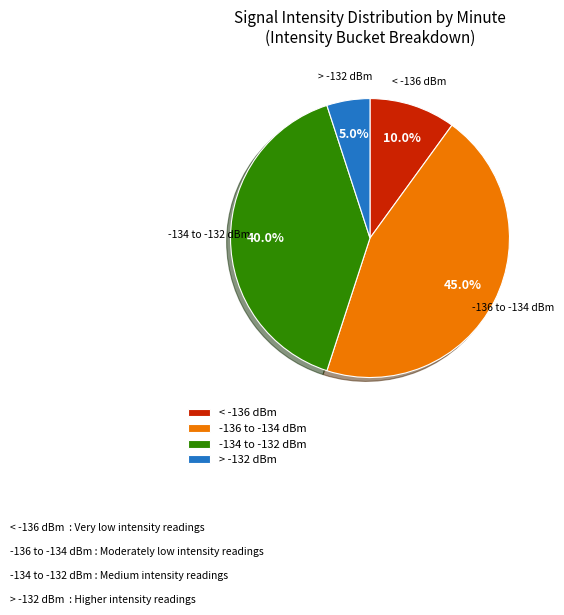

Which has a higher value, -134 to -132 dBm or < -136 dBm?

-134 to -132 dBm